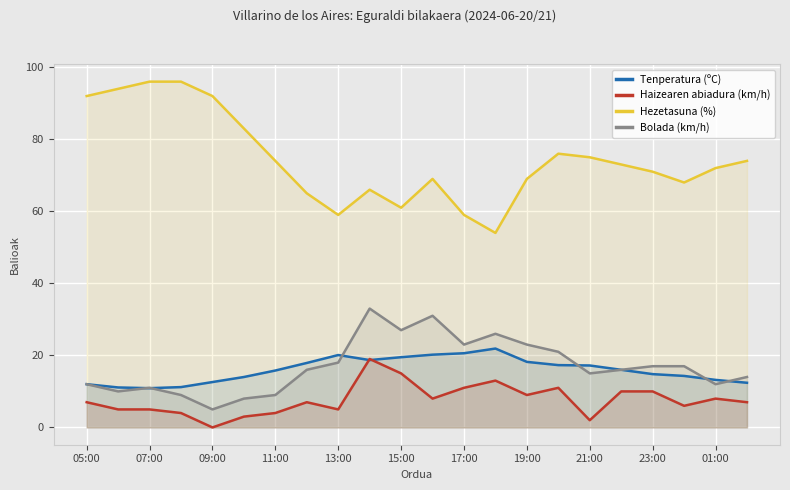

Which series has the largest total across all categories?

Hezetasuna (%)